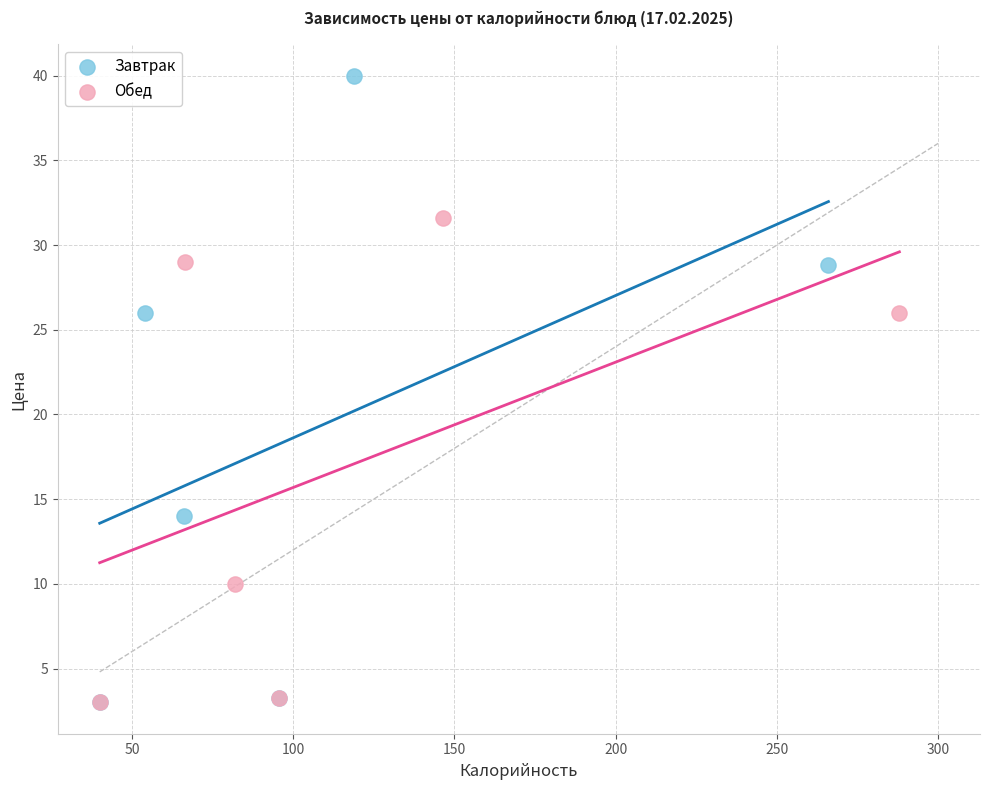

Which series reaches the maximum Y coordinate?

Завтрак